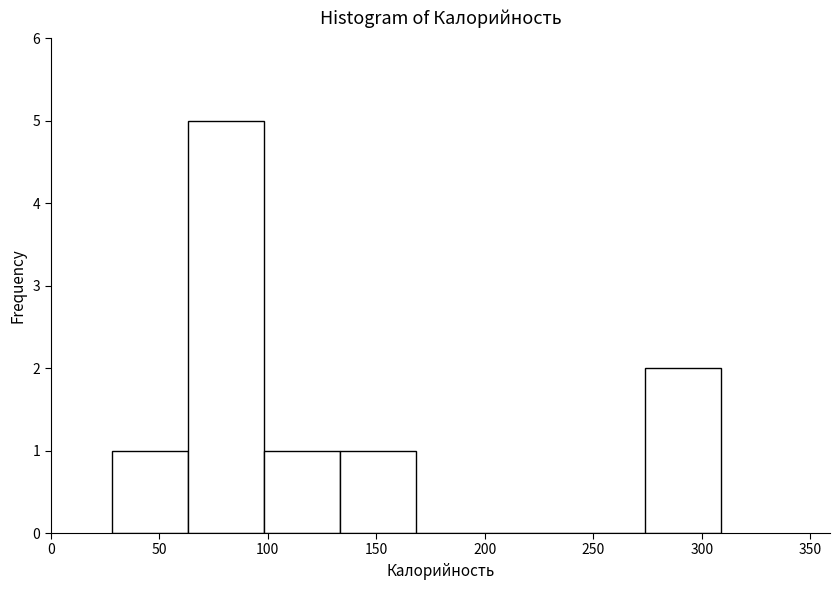

How tall is the bar that spans 275 to 310 on the x-axis? Neither the bar edges nor the heights are printed on the chart, so give them approximately, as read against the axes.

2